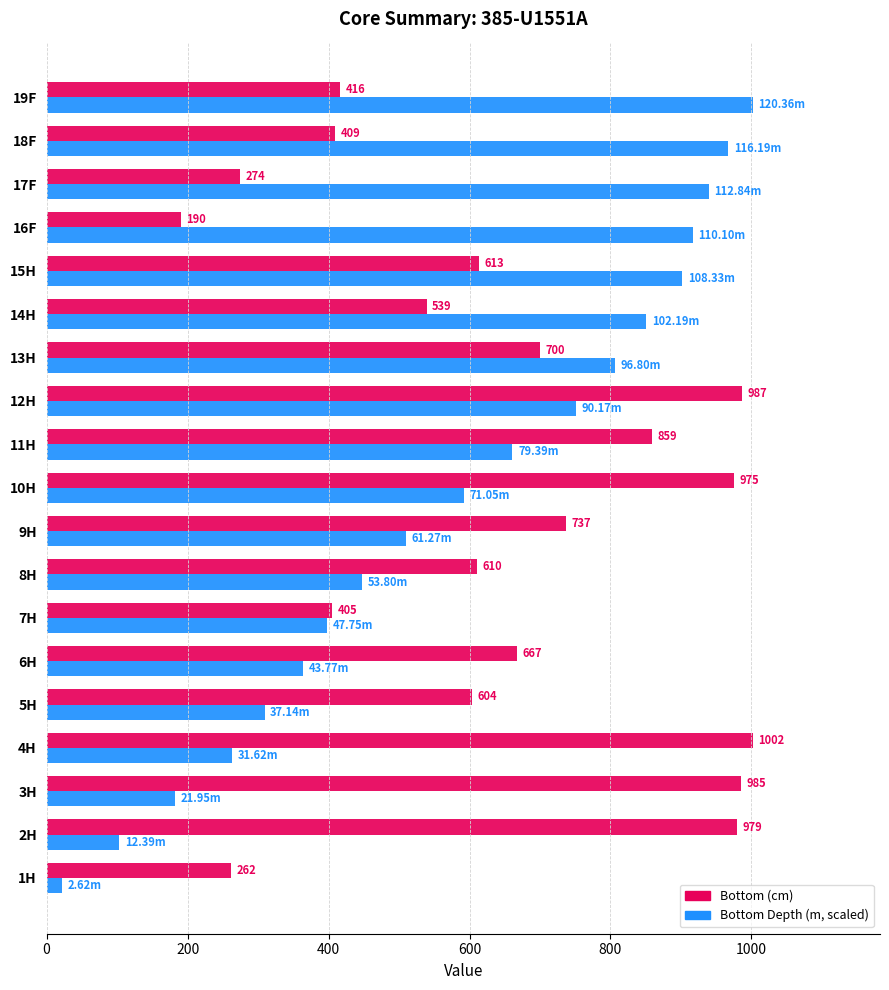

Which series has the largest range (max minus min)?

Bottom Depth (m, scaled)